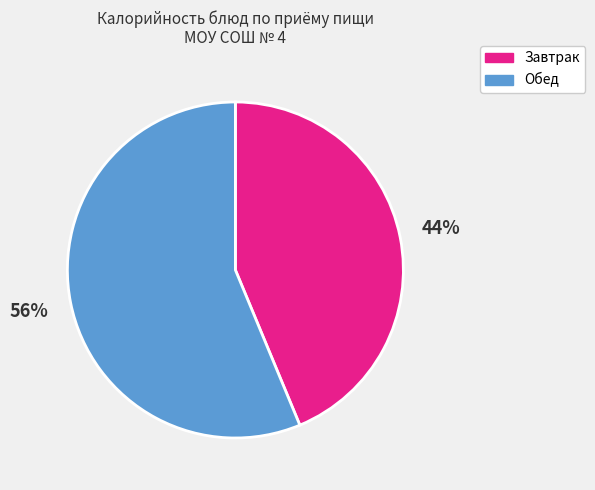

To the nearest percent, what is the average slice percentage?

50%